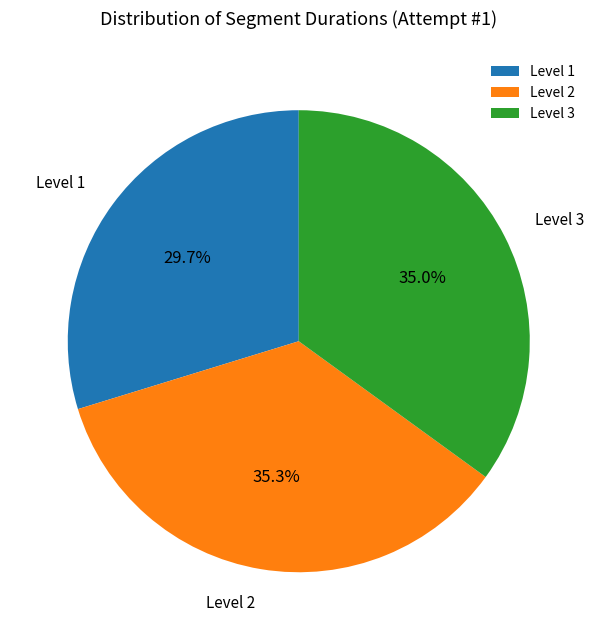

To the nearest percent, what percentage of the pie is Level 3?

35%